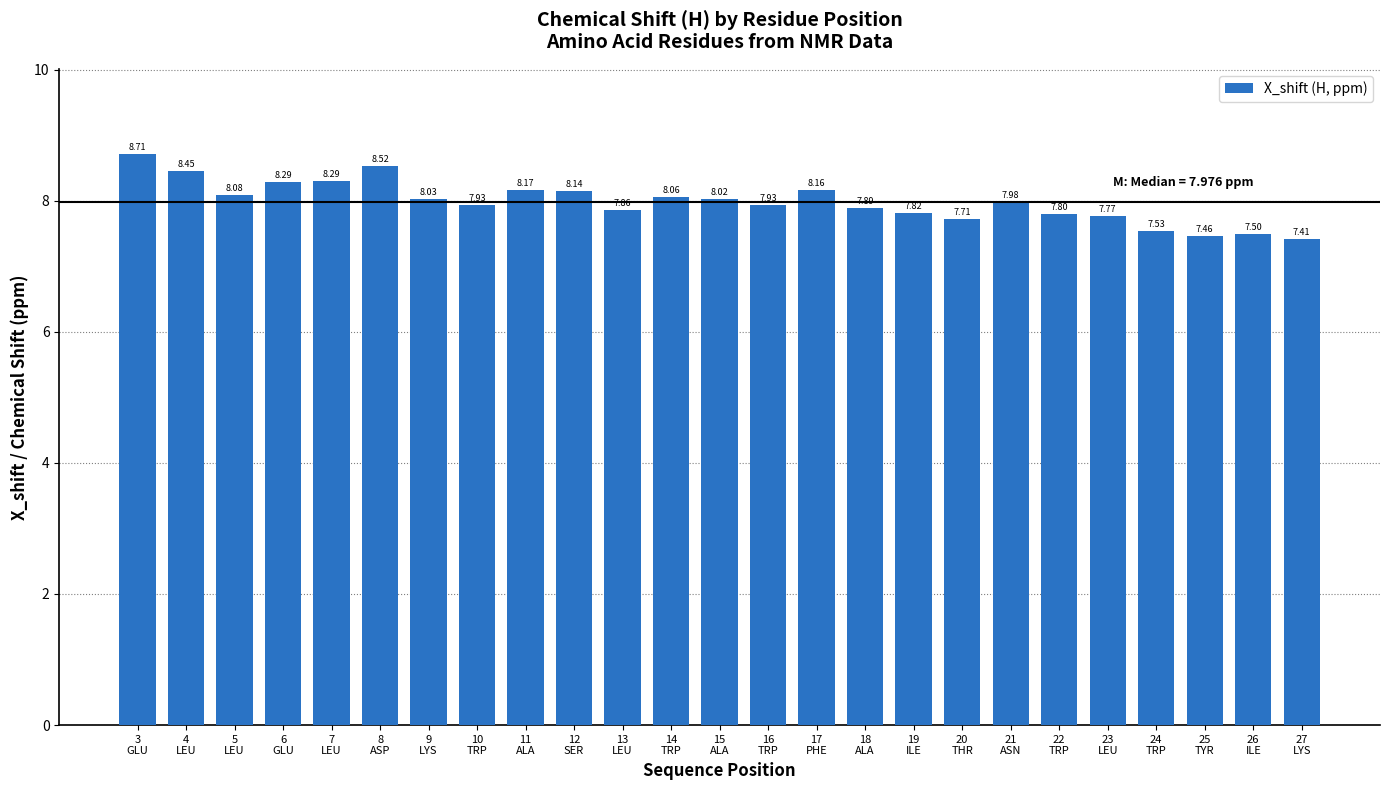

What is the greatest value displayed?

8.7